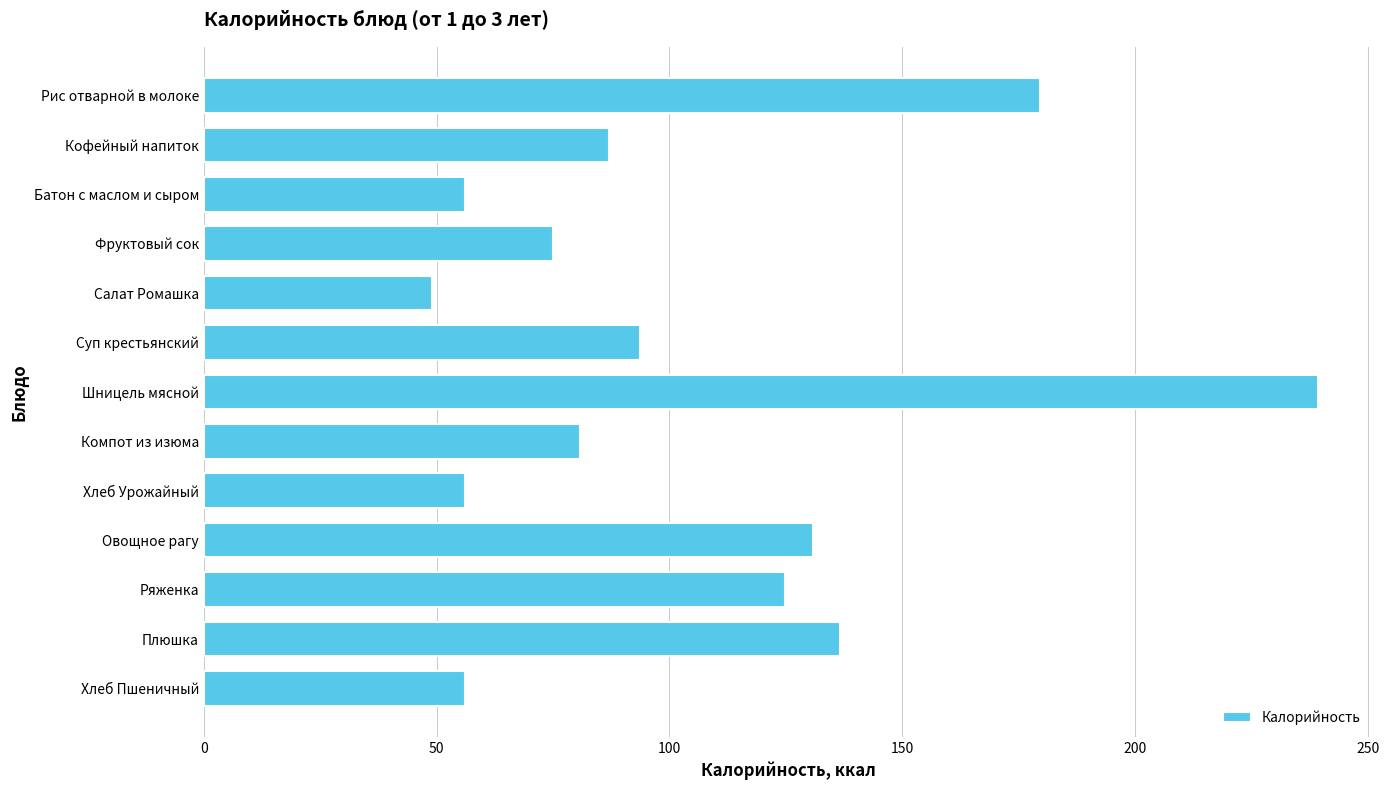

How many bars are there in total?

13